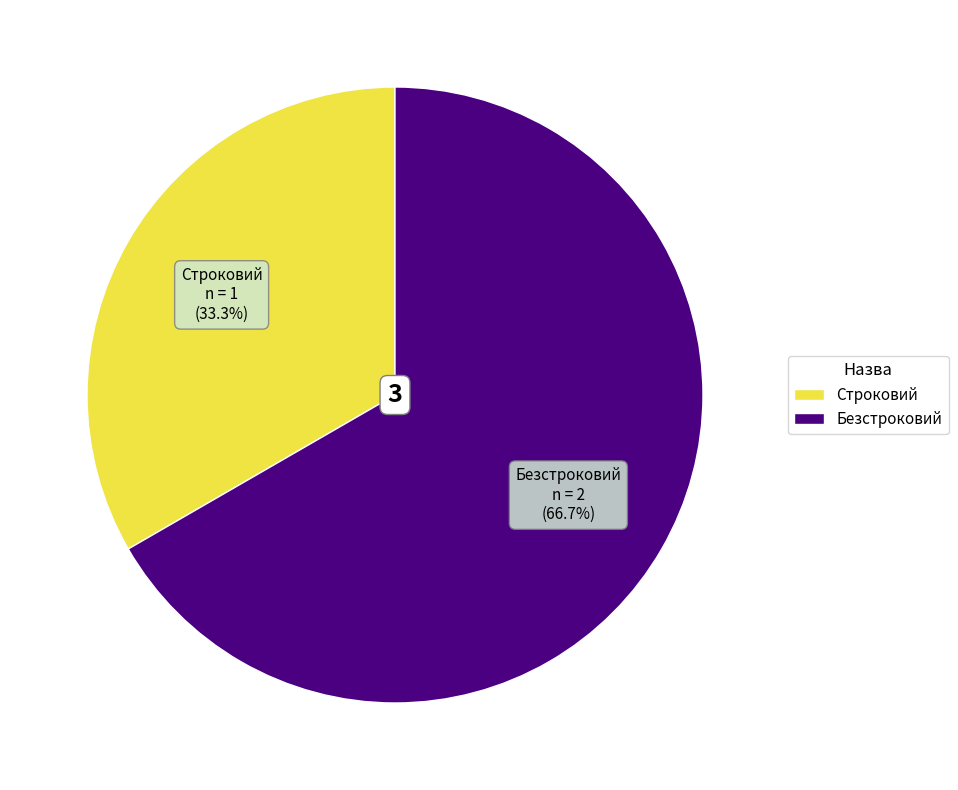

Which category accounts for the majority?

Безстроковий